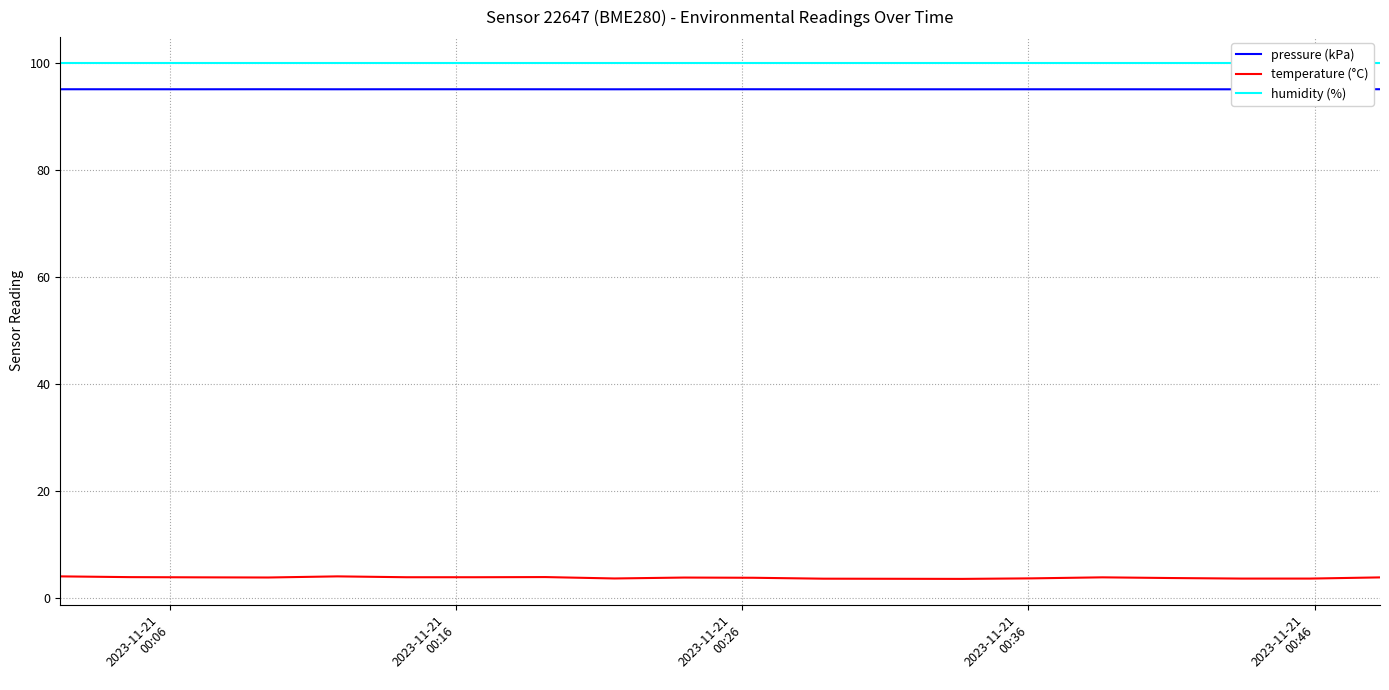

What is the maximum value for temperature (°C)?

4.1